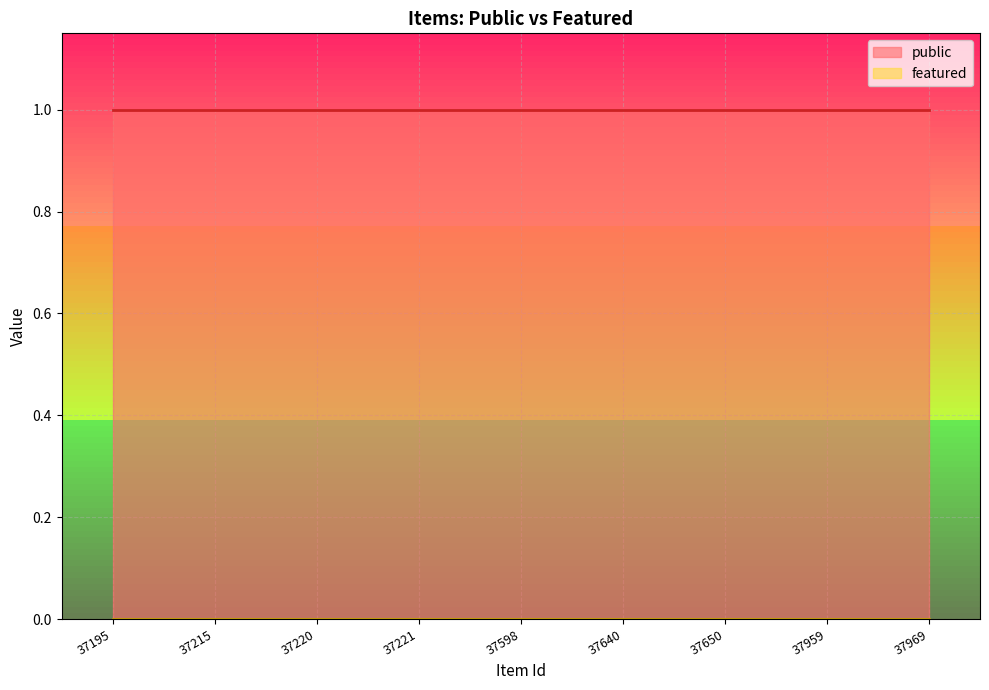

How many lines are shown in the chart?

2